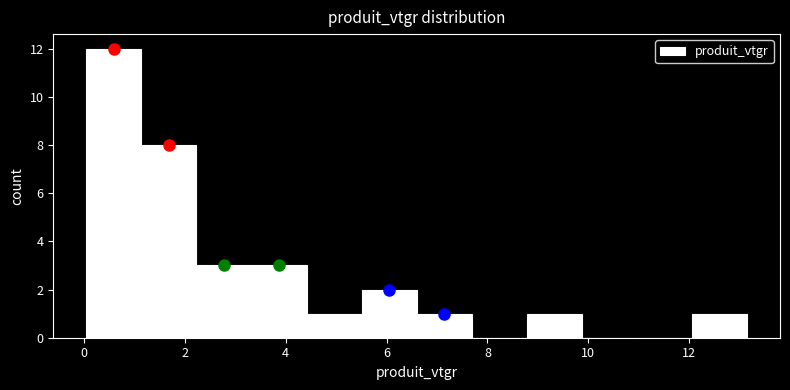

Reading left to right, transcribe this chart: for each bar, give the range it covers on the x-axis and its height. Neither the bar edges nor the heights are printed on the chart, so give them approximately, as read against the axes.

0.0 to 1.2: 12
1.2 to 2.2: 8
2.2 to 3.4: 3
3.4 to 4.4: 3
4.4 to 5.6: 1
5.6 to 6.6: 2
6.6 to 7.6: 1
7.6 to 8.8: 0
8.8 to 9.8: 1
9.8 to 11.0: 0
11.0 to 12.0: 0
12.0 to 13.2: 1